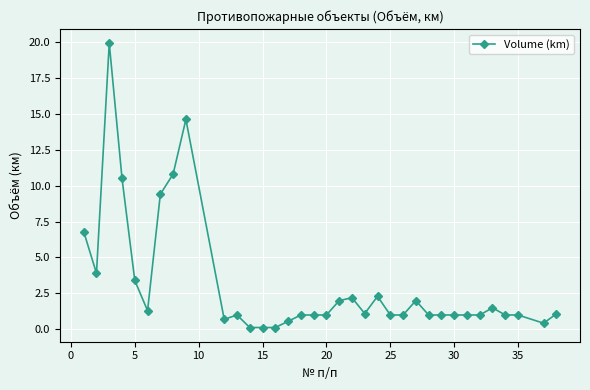

What is the maximum value shown in the chart?

19.9